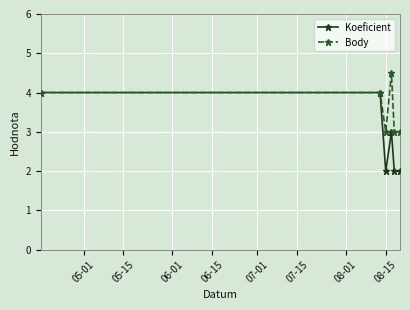

Which series has the largest total across all categories?

Body